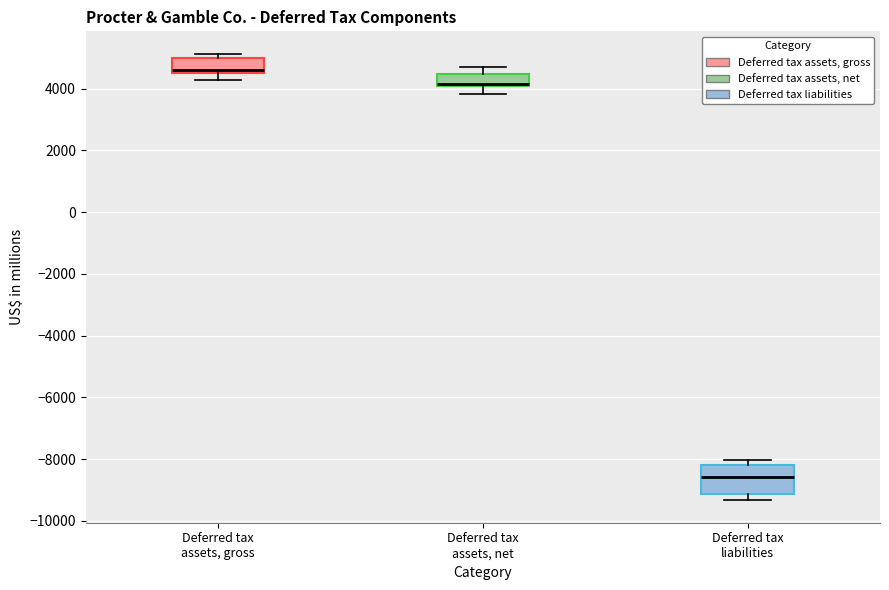

Reading left to right, read every box against the y-axis: the position of its median line, the range the box covers, and the ends of its whiskers. The values are not printed on the chart, so give them approximately, as read against the axis.

Deferred tax assets, gross: median 4600 (just above the box's lower edge), box 4600 to 5000, whiskers 4200 to 5200
Deferred tax assets, net: median 4200 (drawn on the box's lower edge), box 4000 to 4400, whiskers 3800 to 4600
Deferred tax liabilities: median -8600, box -9200 to -8200, whiskers -9400 to -8000